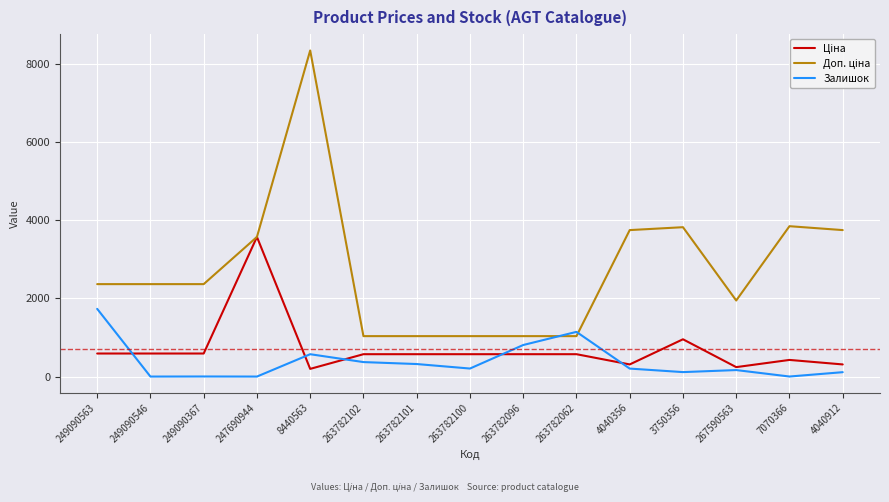

Which category has the highest value across all series?

8440563